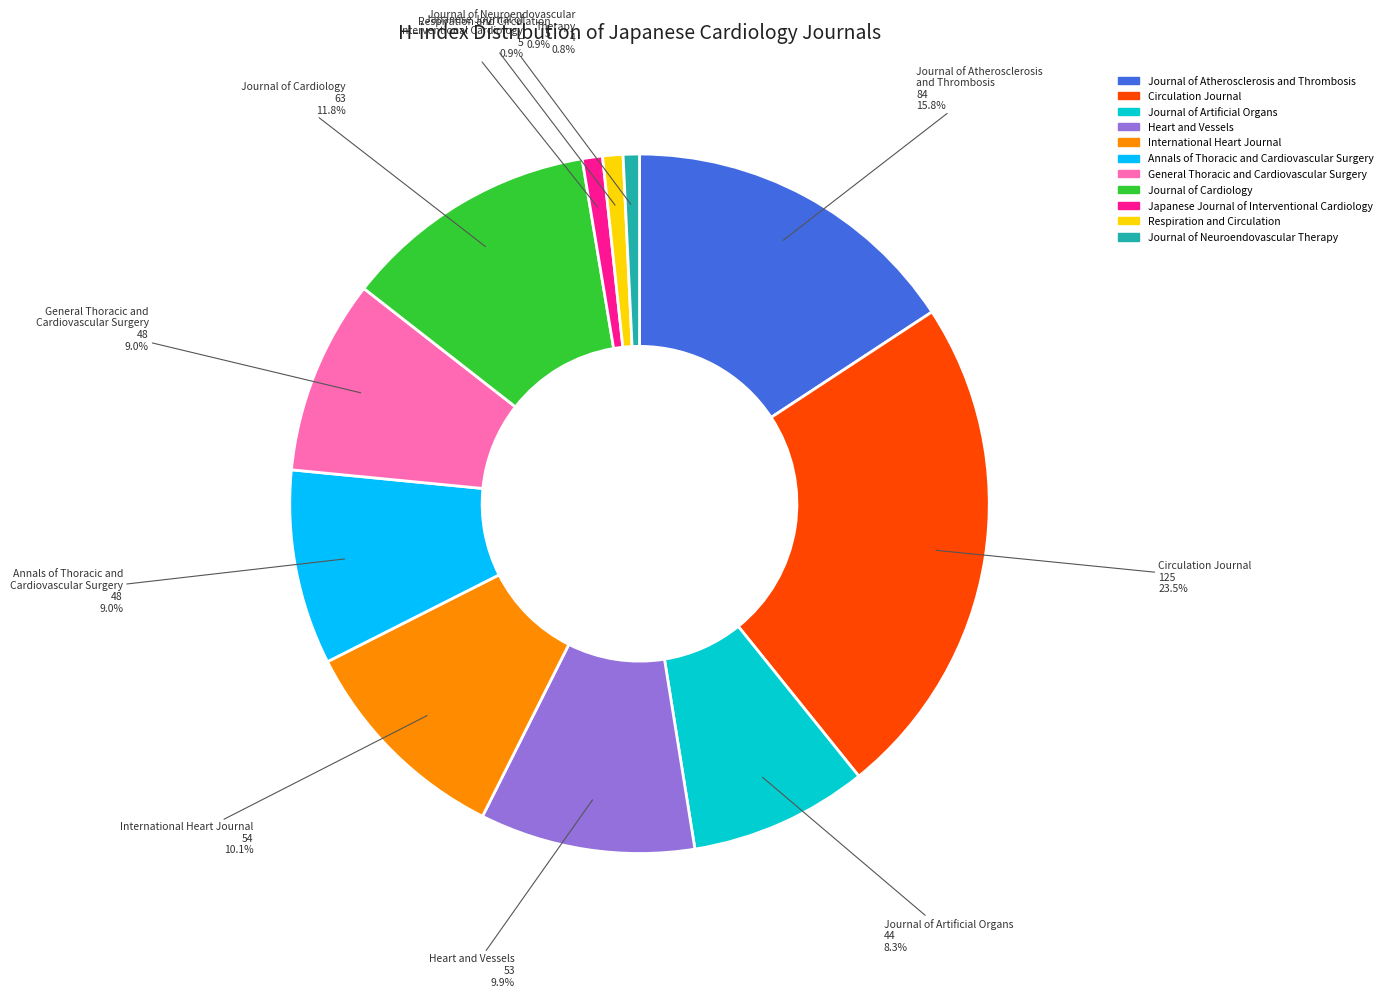

Approximately how many times larger is the value at Annals of Thoracic and Cardiovascular Surgery compared to Heart and Vessels?

0.9